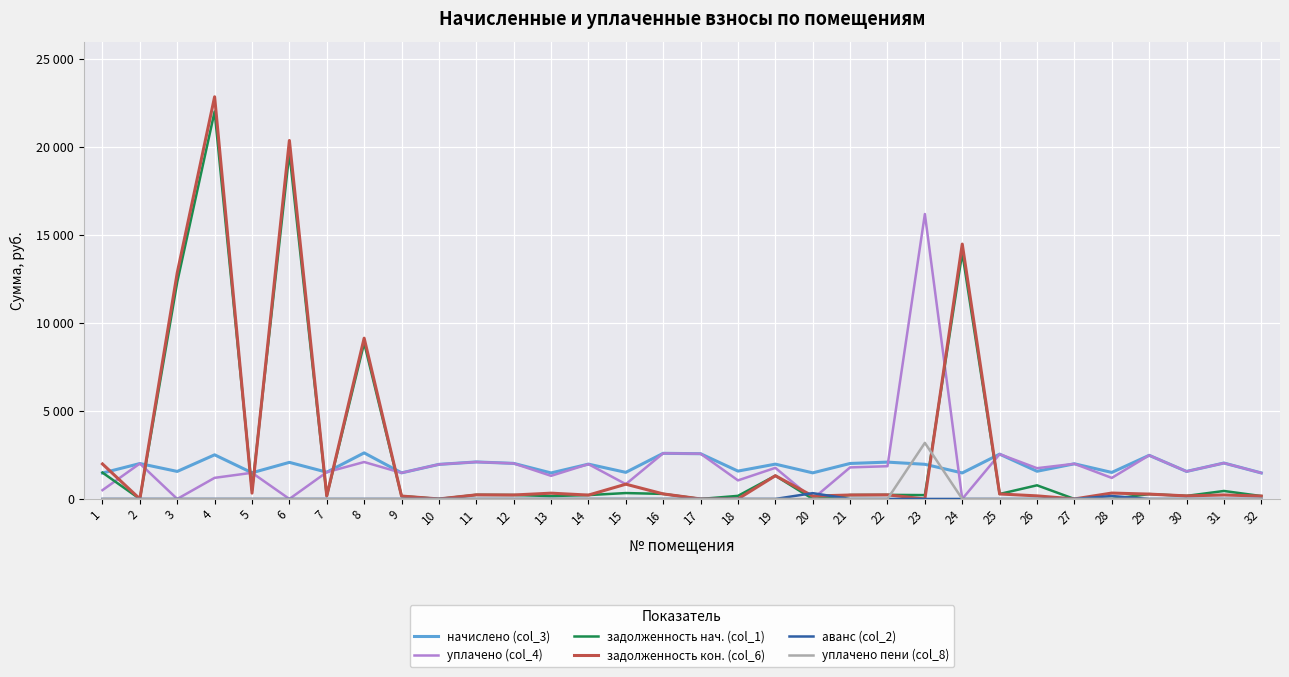

At how many categories does at least one series exceed 3040?

6